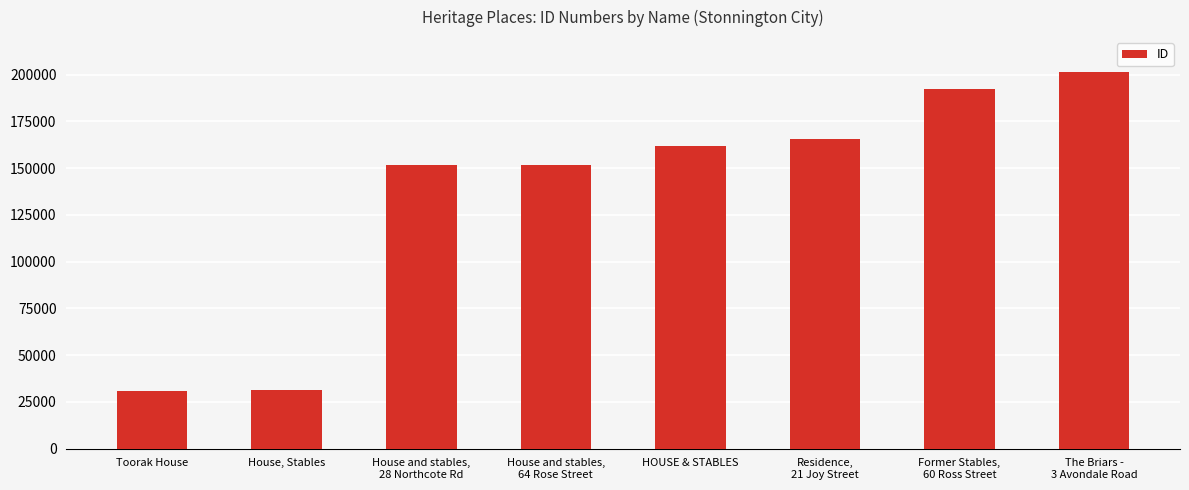

What is the average value?

135789